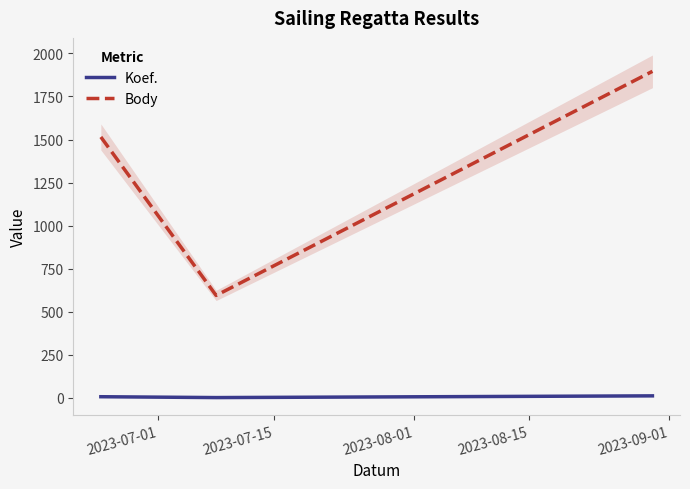

What is the maximum value shown in the chart?

1896